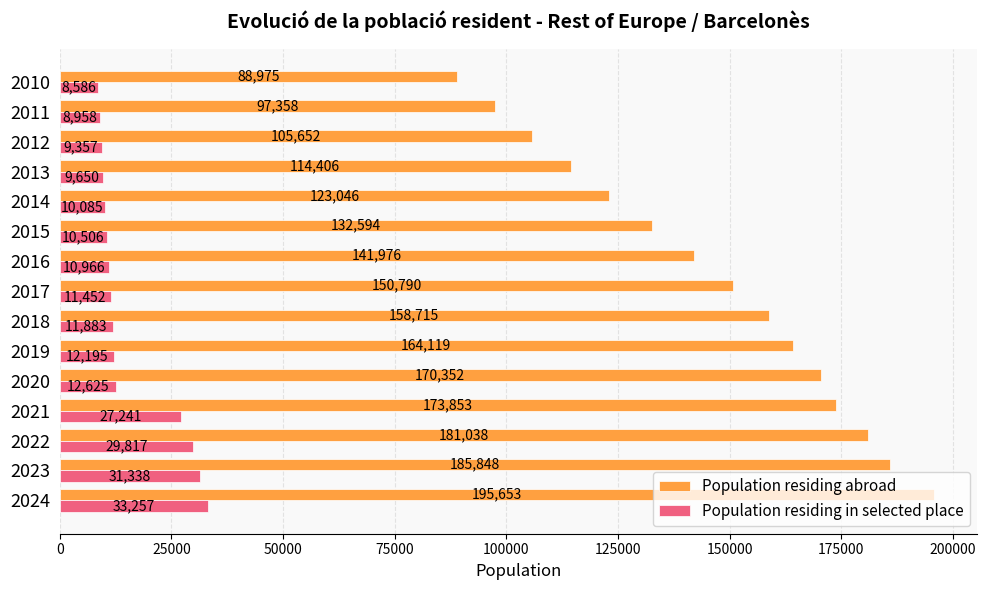

Where is Population residing in selected place nearest to the value 20921?

2021